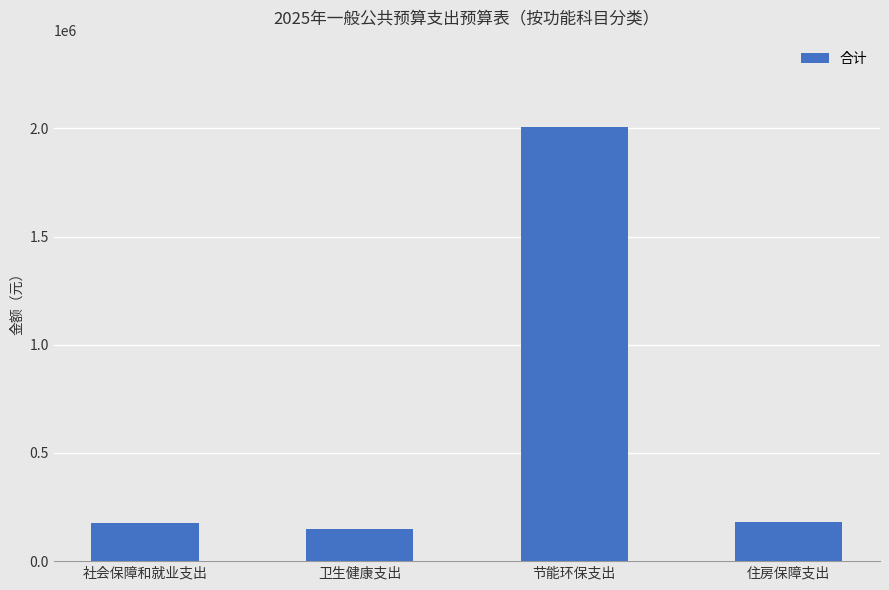

The value at 社会保障和就业支出 is 262632.1. True or false?

False